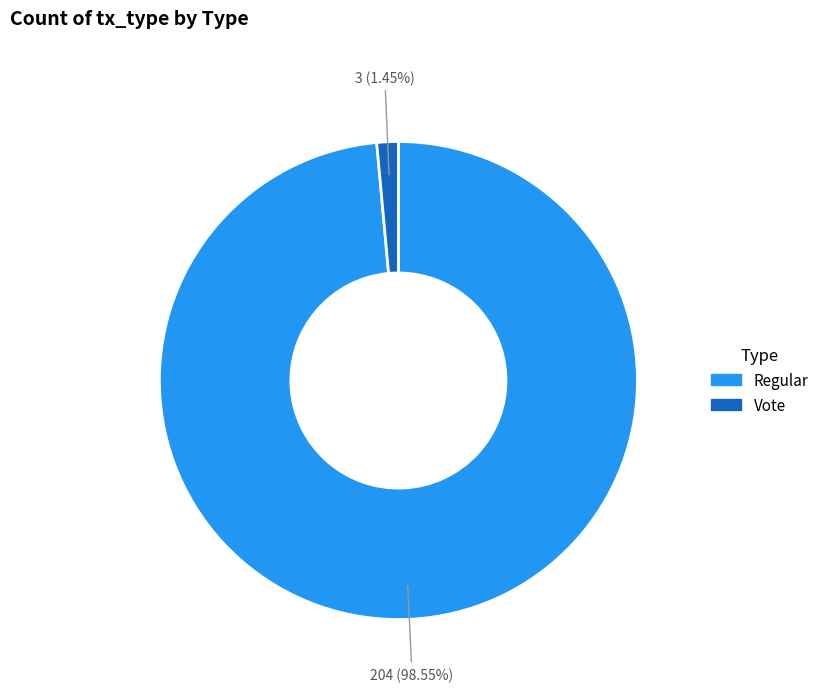

Which has a higher value, Regular or Vote?

Regular